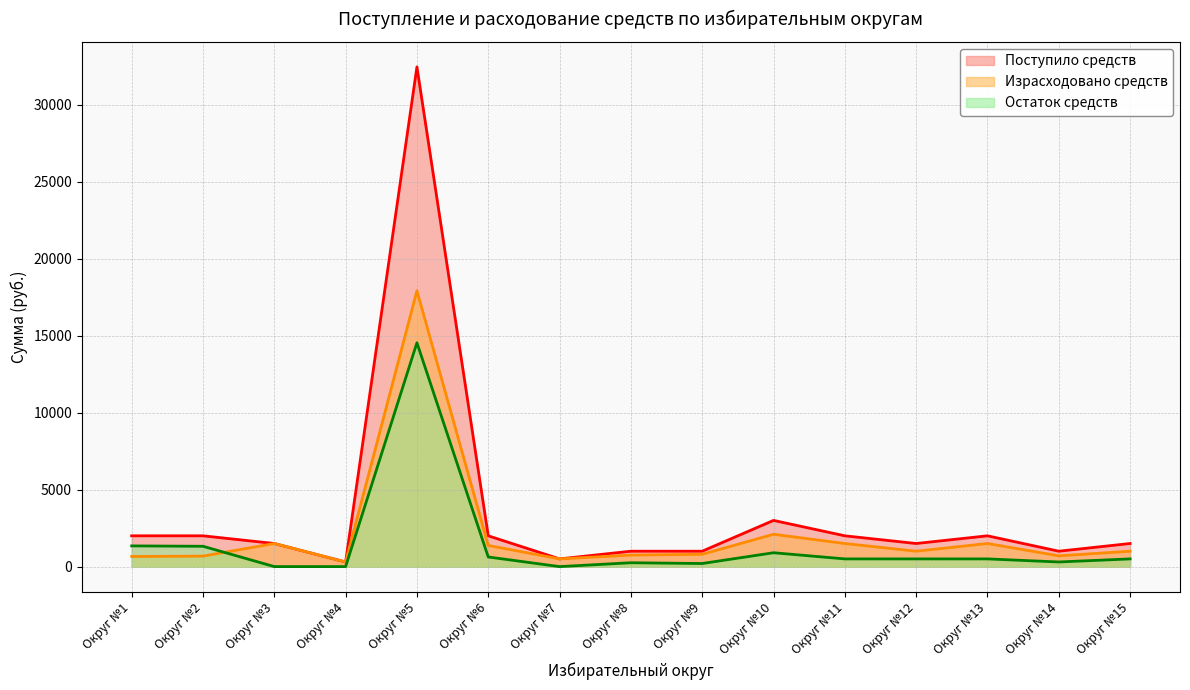

Which series has the largest range (max minus min)?

Поступило средств